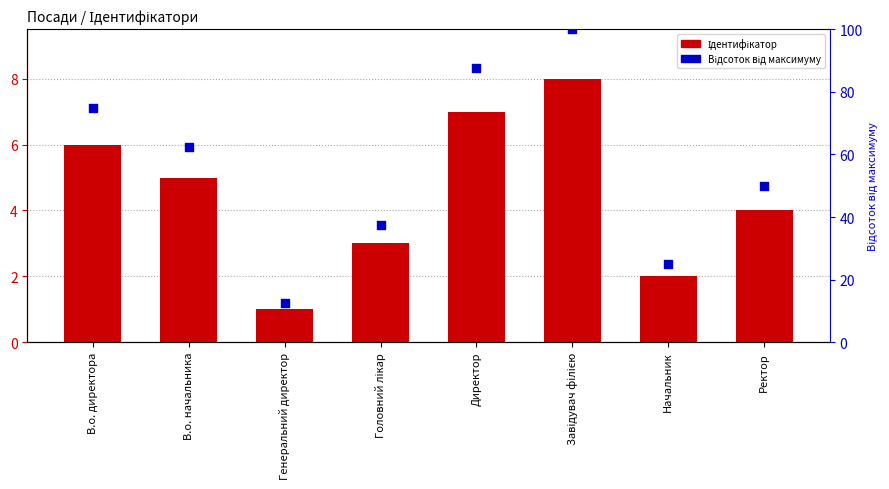

Which series reaches the maximum Y coordinate?

Відсоток від максимуму